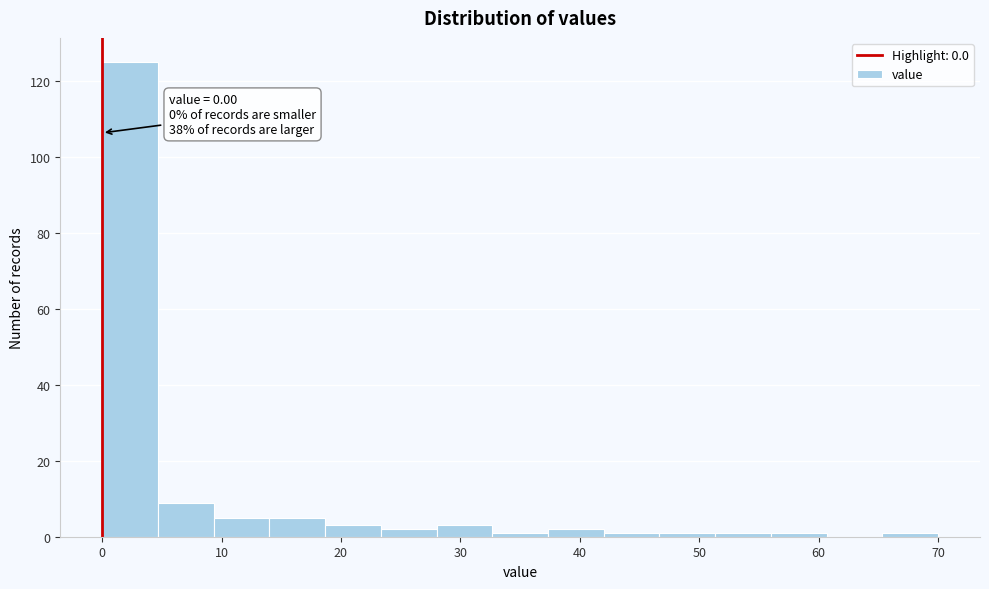

Which range on the x-axis has the tallest bar?

0 to 5